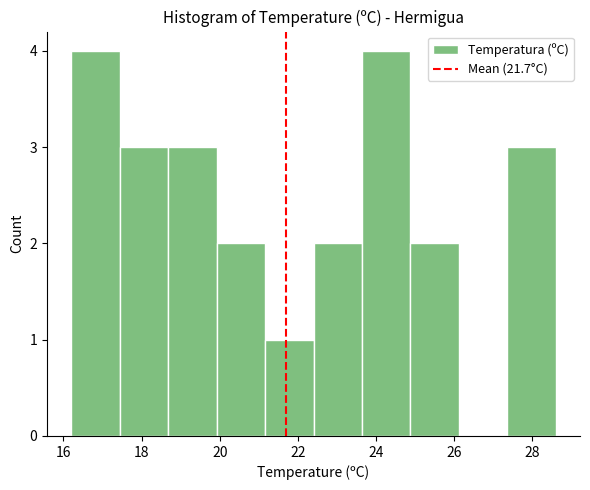

Reading left to right, transcribe this chart: for each bar, give the range it covers on the x-axis and its height. Neither the bar edges nor the heights are printed on the chart, so give them approximately, as read against the axes.

16.20 to 17.44: 4
17.44 to 18.68: 3
18.68 to 19.92: 3
19.92 to 21.16: 2
21.16 to 22.40: 1
22.40 to 23.64: 2
23.64 to 24.88: 4
24.88 to 26.12: 2
26.12 to 27.36: 0
27.36 to 28.60: 3